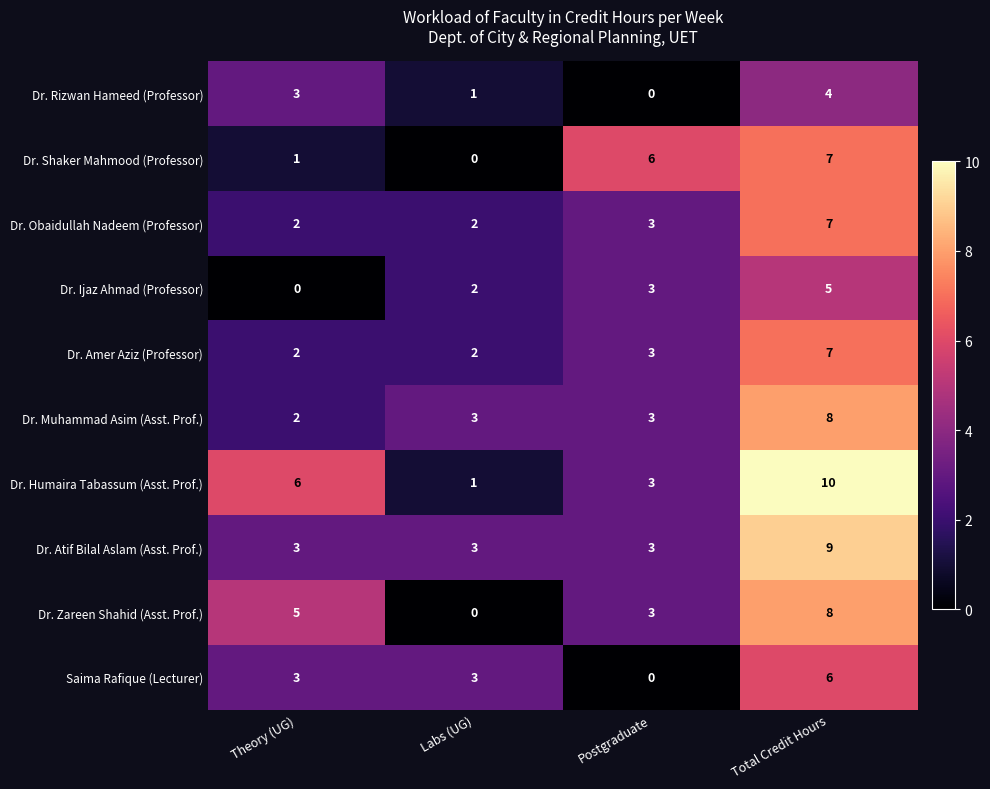

What is the average value of the Saima Rafique (Lecturer) series?

3